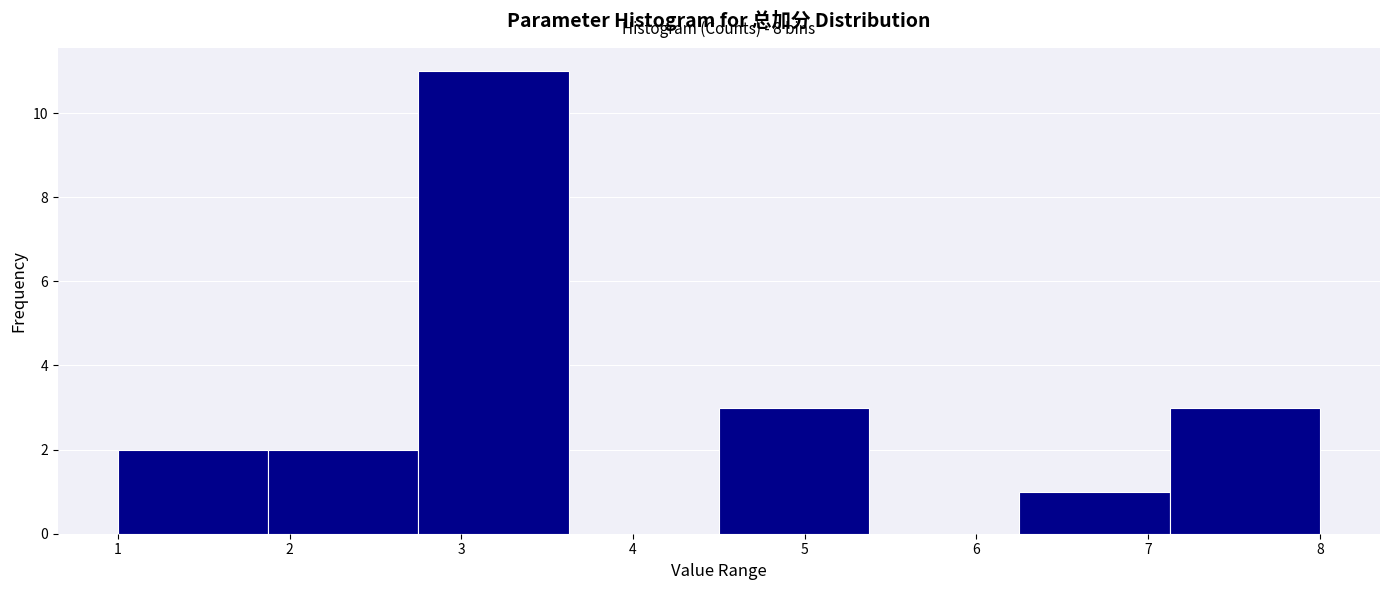

Which range on the x-axis has the tallest bar?

2.8 to 3.6